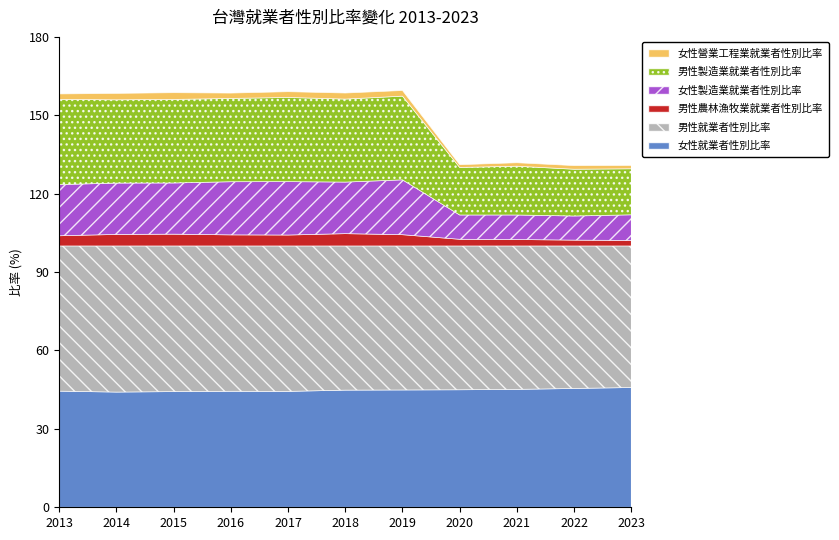

True or false: 女性製造業就業者性別比率 has more than 2 points higher than both neighbors.

True